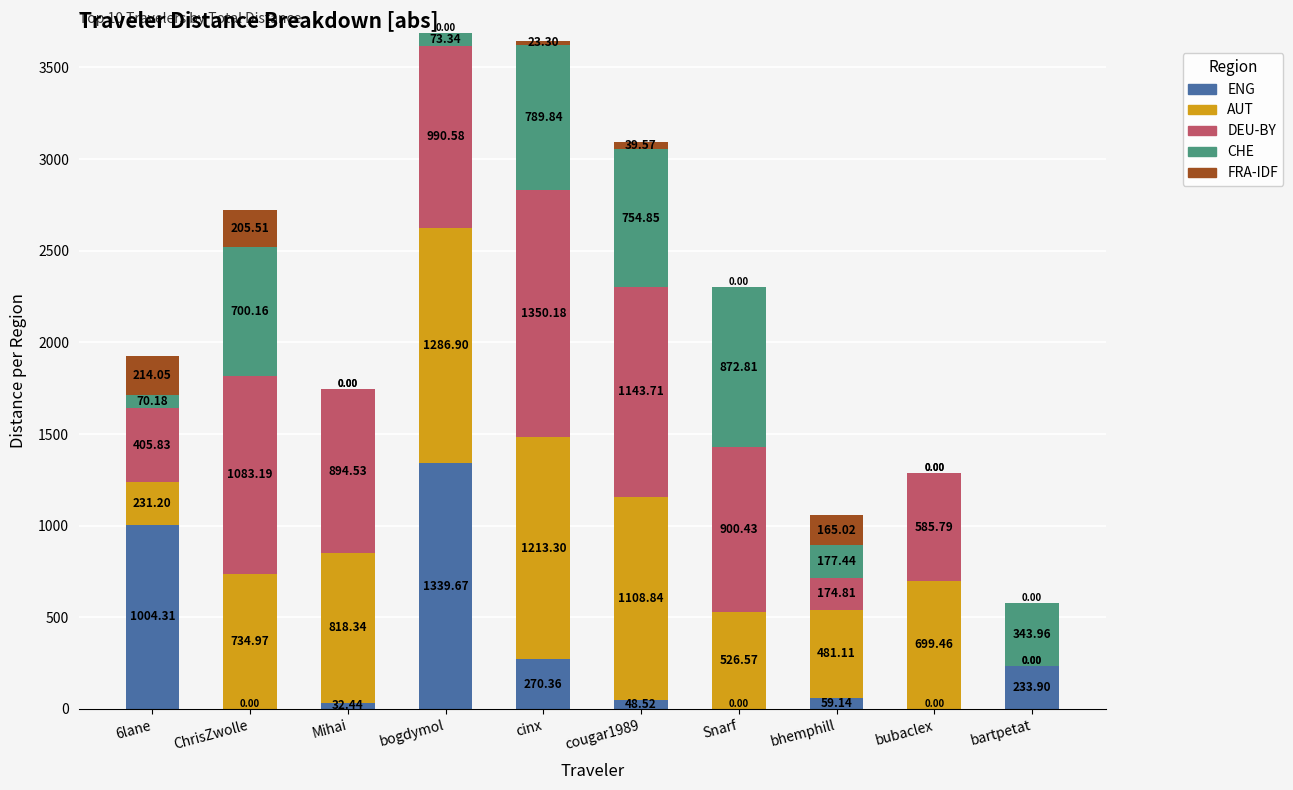

How many data points in ENG are above 59?

5